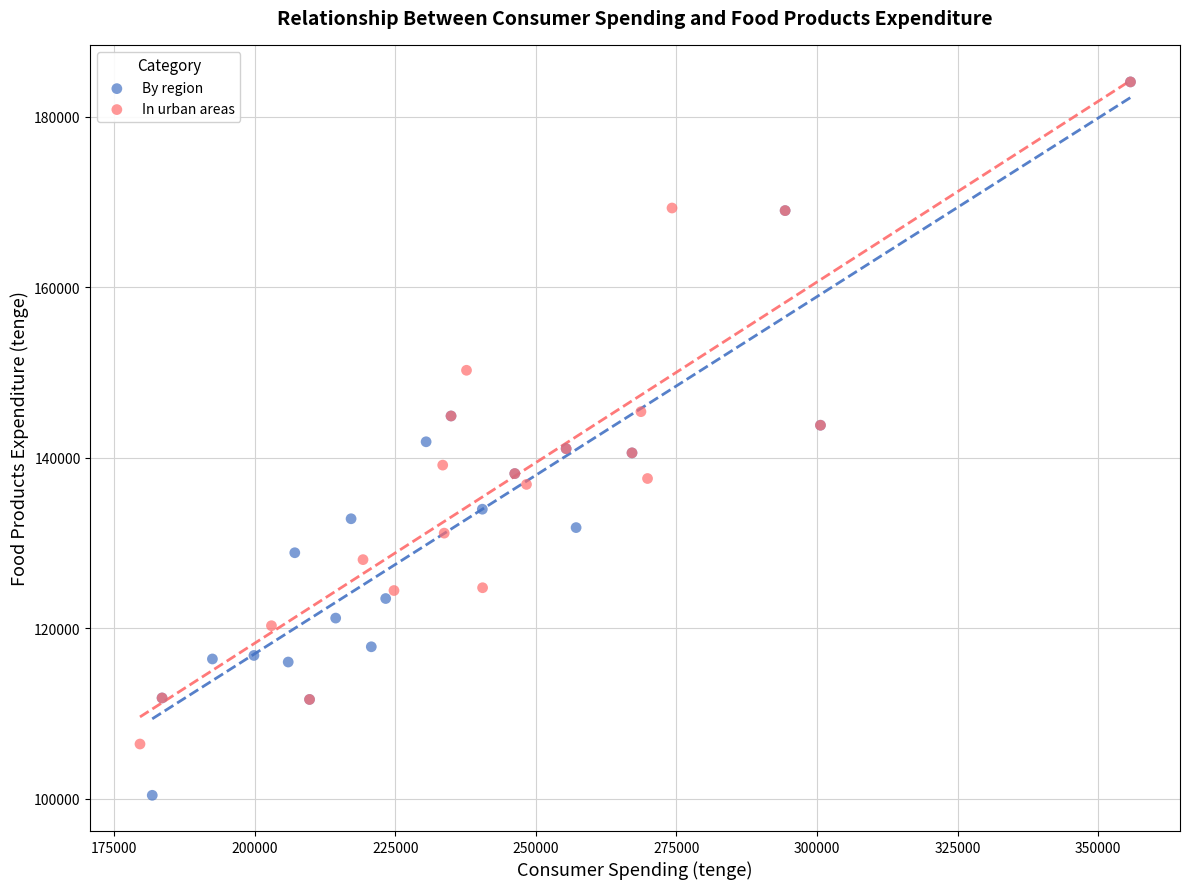

Which series contains the lowest Y value?

By region